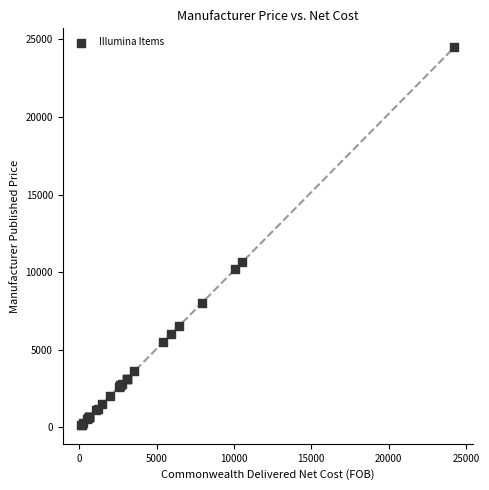

What Y value in the scatter plot is closest to 12325?

10640